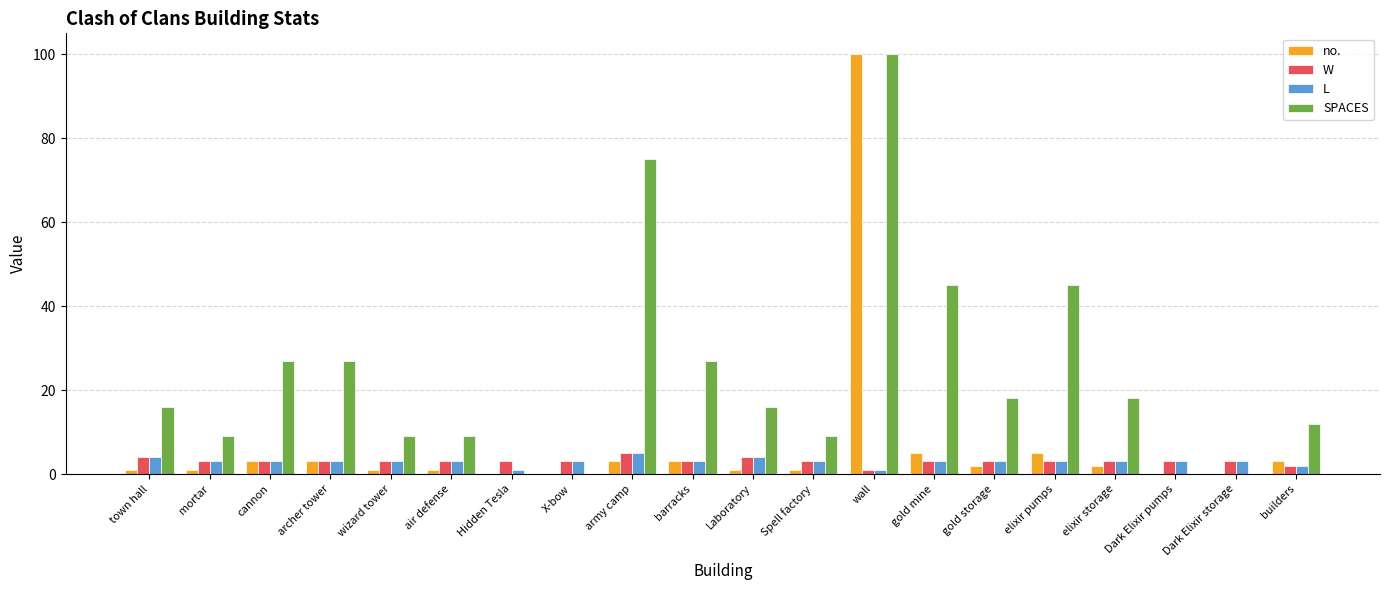

Which series changed the most between army camp and builders?

SPACES